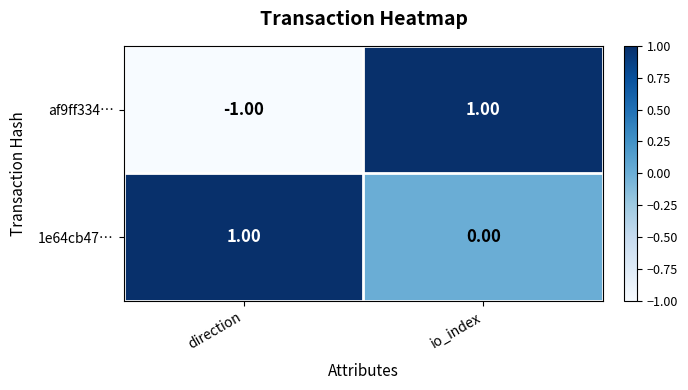

How many data points in af9ff334… are less than 1?

1